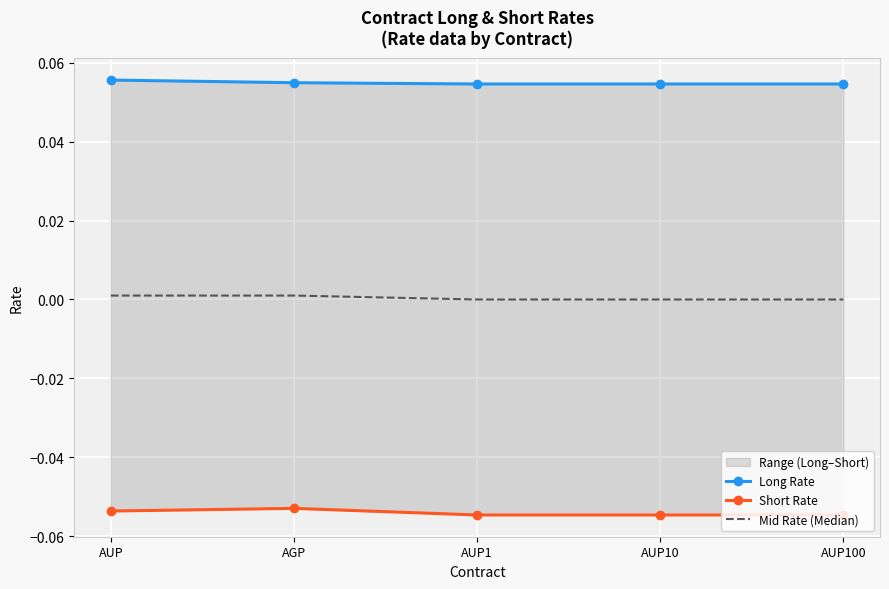

At AUP, list the series in order from largest to smallest.

Long Rate, Mid Rate (Median), Short Rate